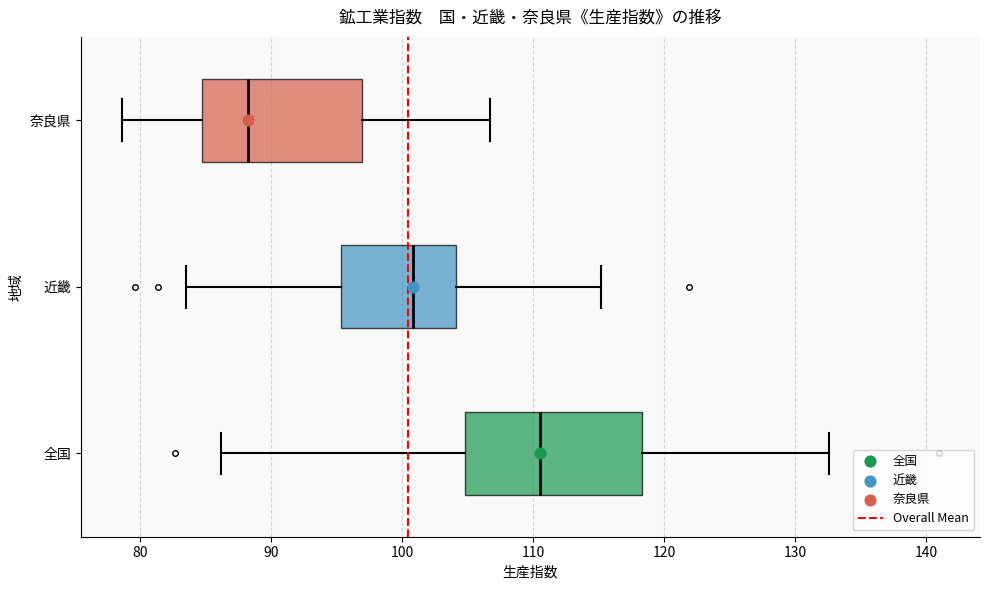

Where is the left edge of the box for 全国 on the x-axis? The values are not printed on the chart, so give them approximately, as read against the axis.

105